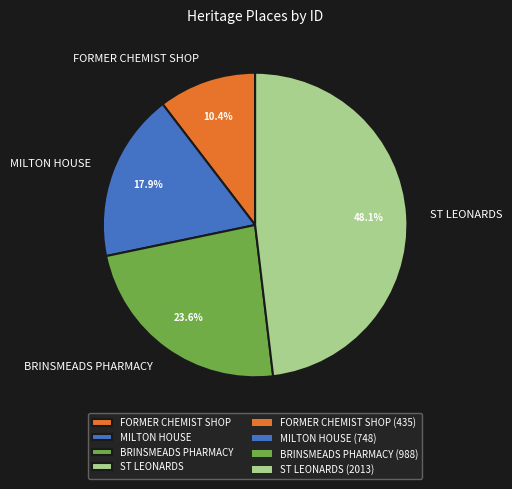

Is BRINSMEADS PHARMACY the majority of the pie?

No